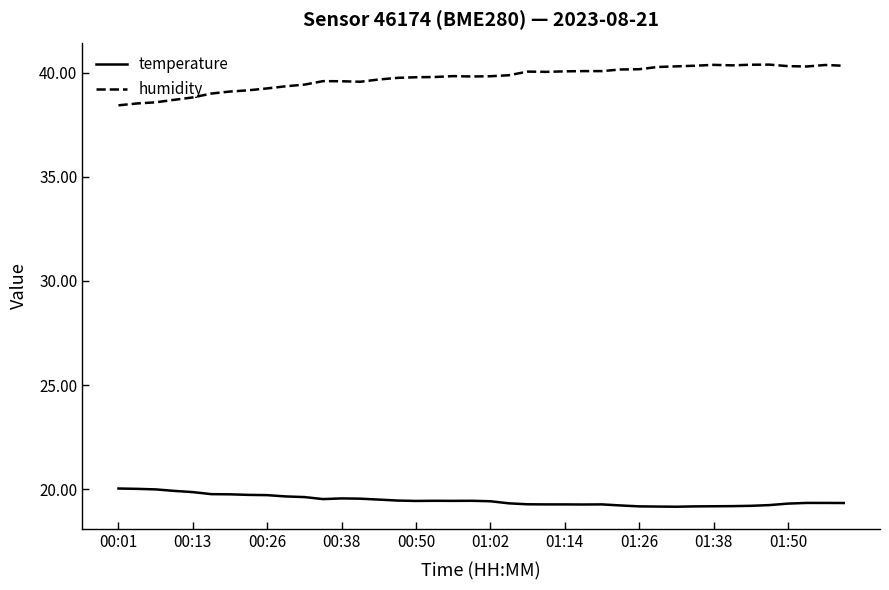

Which series has the widest spread of values?

humidity